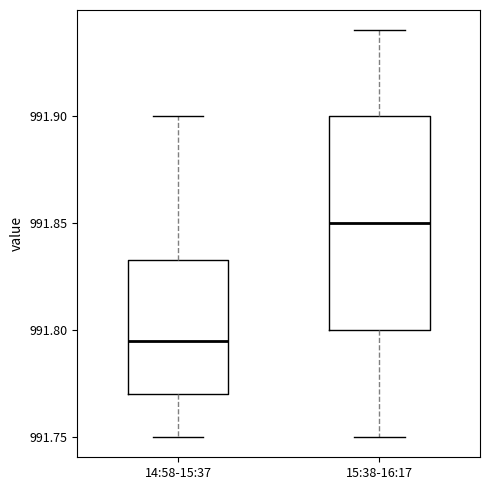

Comparing the boxes themselves (not the whiskers), which one is the tallest?

15:38-16:17